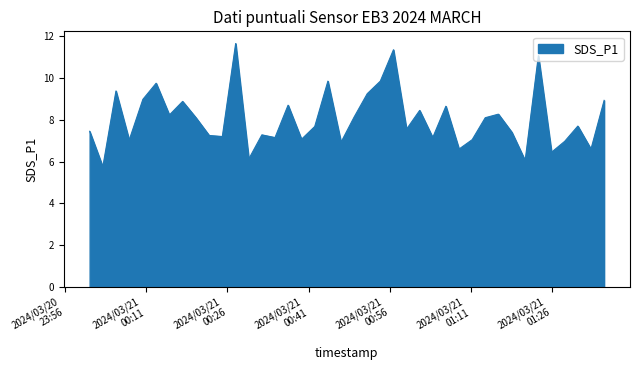

What is the difference between the maximum and minimum values?

5.9